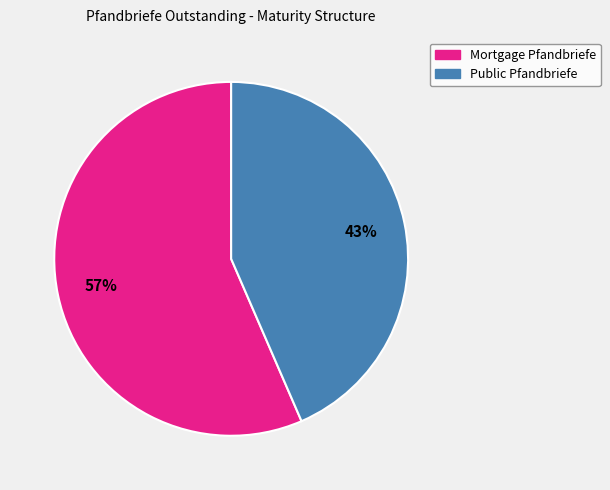

To the nearest percent, what is the average slice percentage?

50%